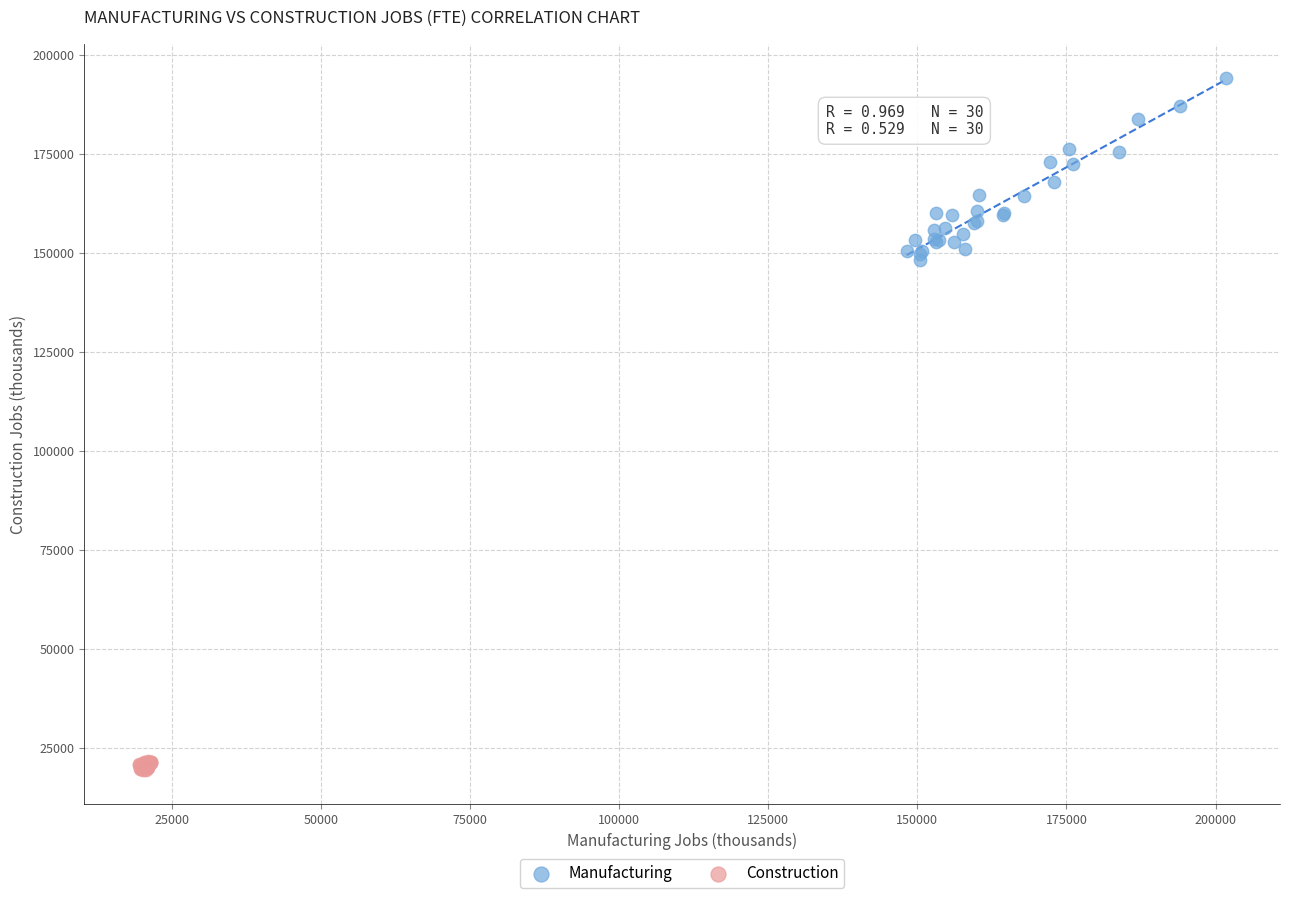

What are all the series names shown in the legend?

Manufacturing, Construction